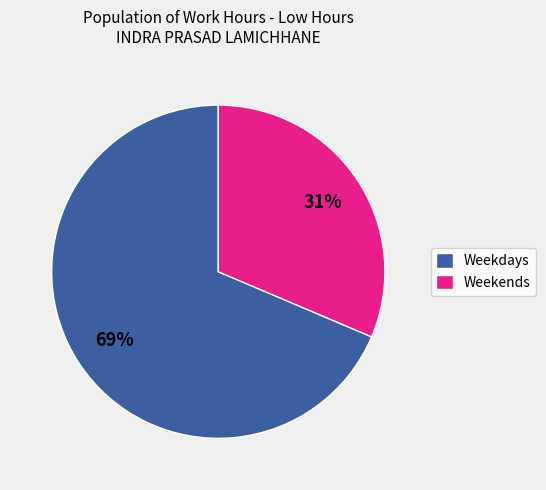

What percentage is the Weekends slice, to the nearest percent?

31%